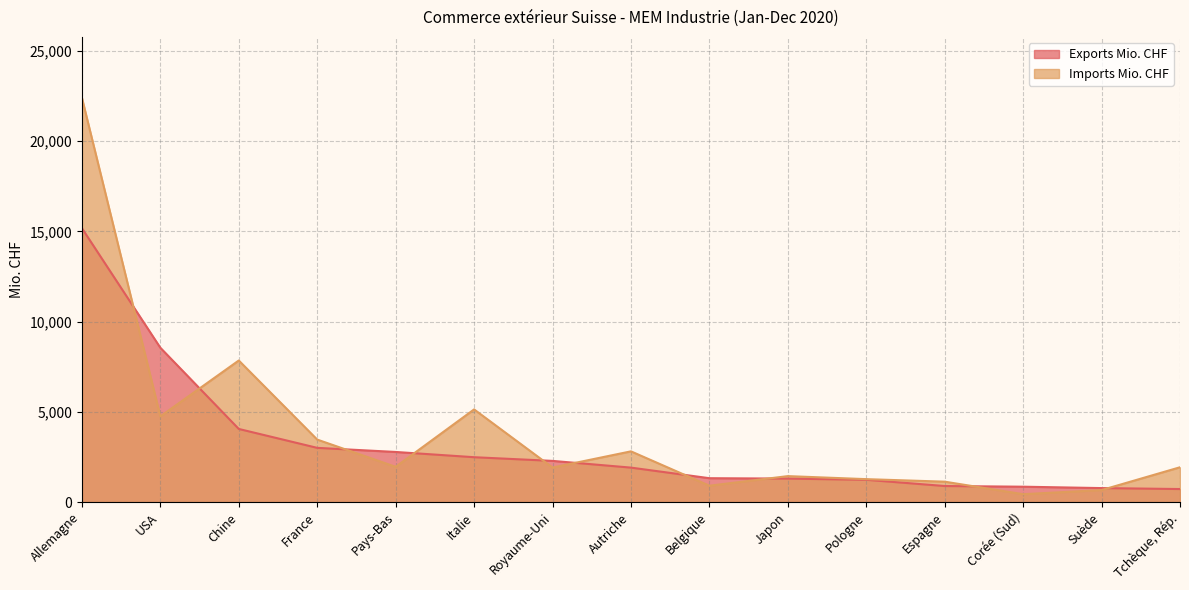

The Exports Mio. CHF series shows 3891.1 at Royaume-Uni. True or false?

False